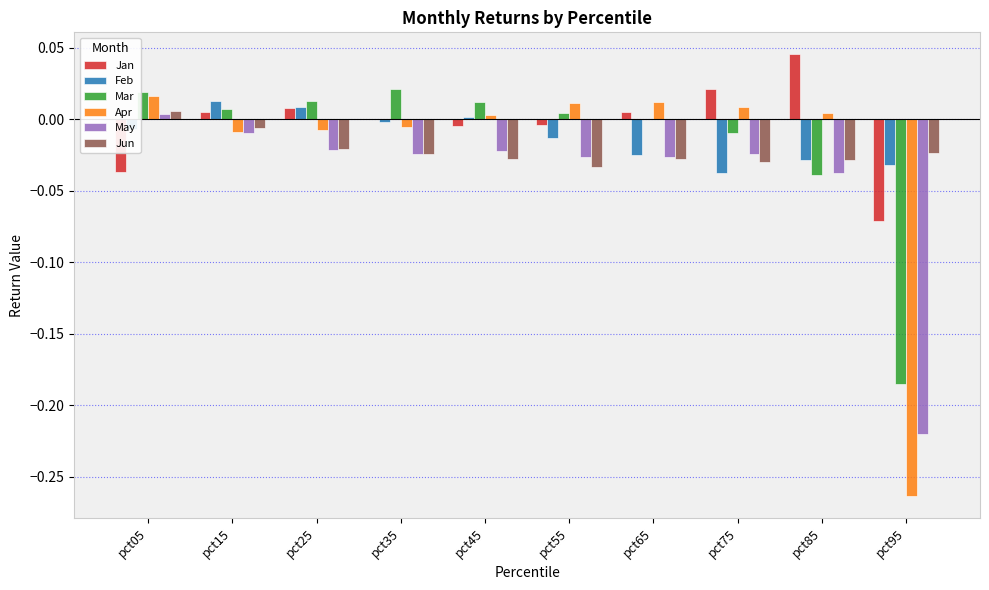

Is the value of Feb at pct35 greater than the value of Jan at pct65?

No